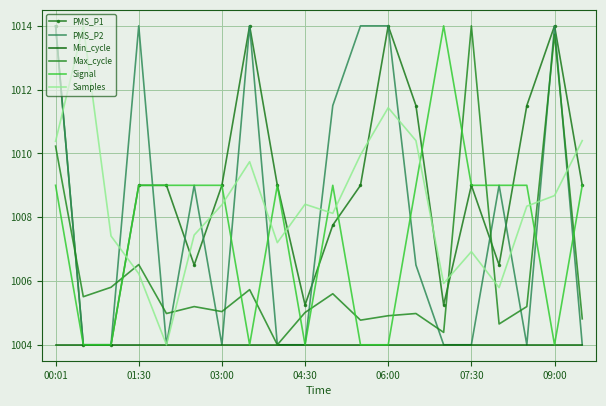

Which series ends up on top after the final intersection of Signal and Max_cycle?

Signal